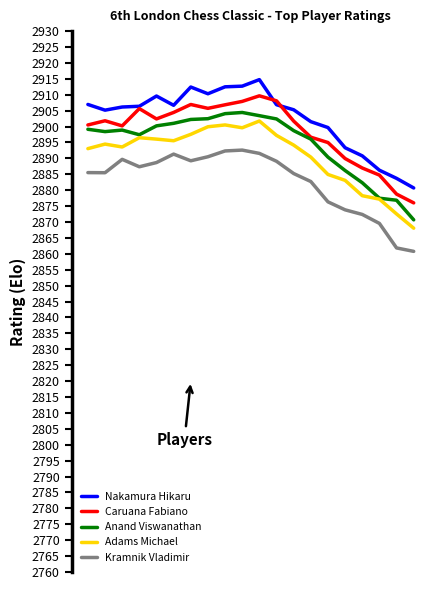

What are all the series names shown in the legend?

Nakamura Hikaru, Caruana Fabiano, Anand Viswanathan, Adams Michael, Kramnik Vladimir